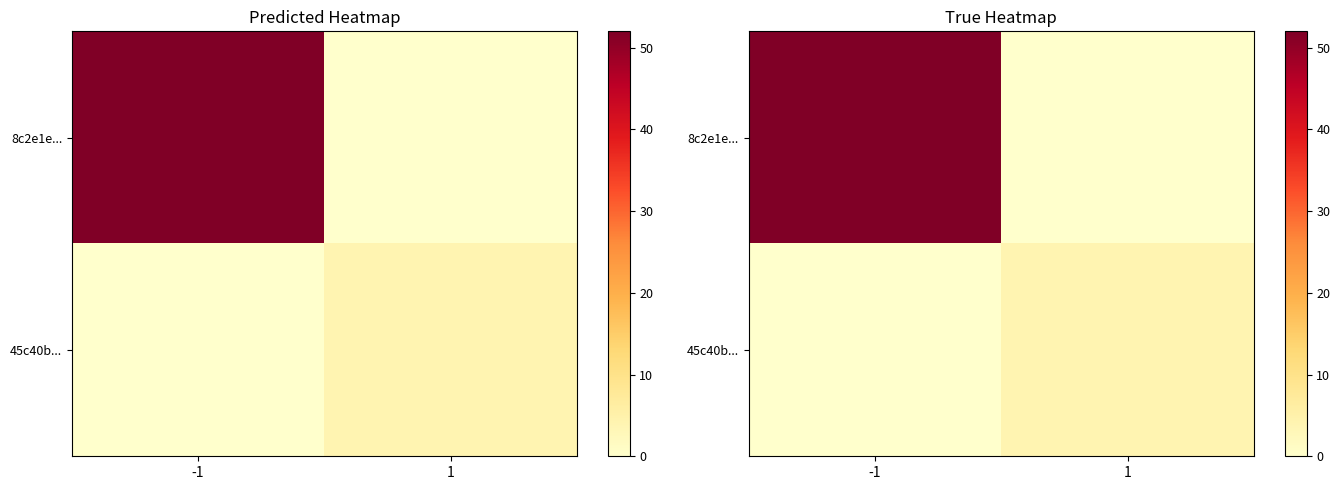

True or false: 8c2e1e... has a value of 0 at 1.

True